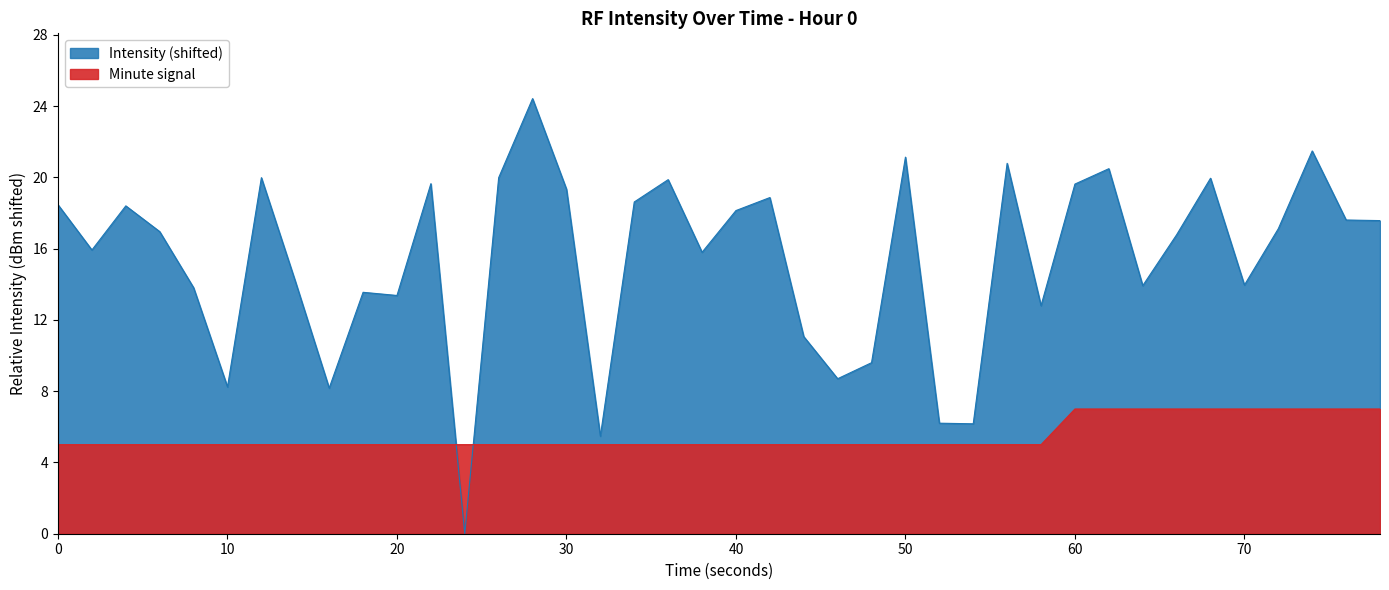

What is the difference between the maximum and second lowest values in the Intensity (shifted) series?

18.9